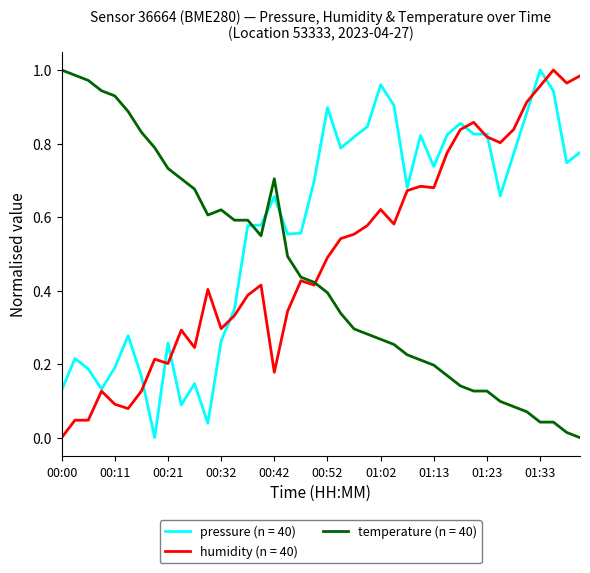

True or false: temperature (n = 40) and pressure (n = 40) intersect in this chart.

True